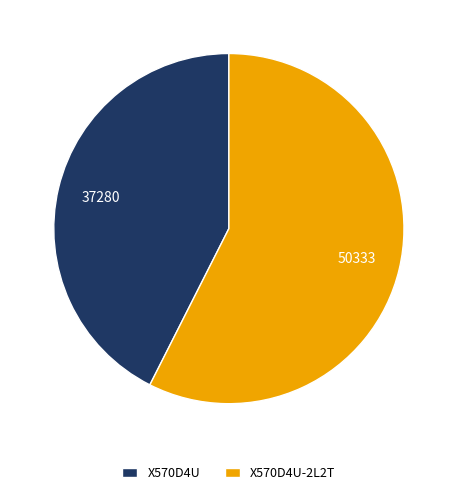

Rank the categories by value from highest to lowest.

X570D4U-2L2T, X570D4U